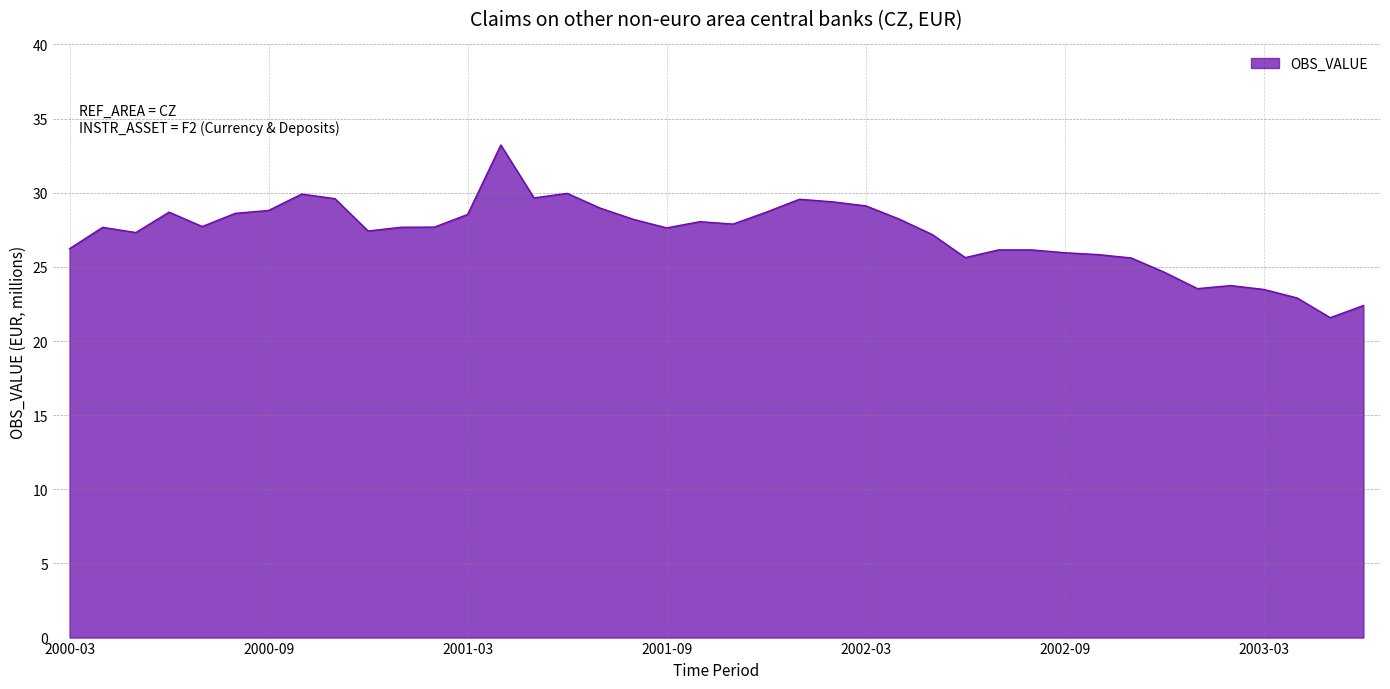

What is the minimum value shown in the chart?

21.6